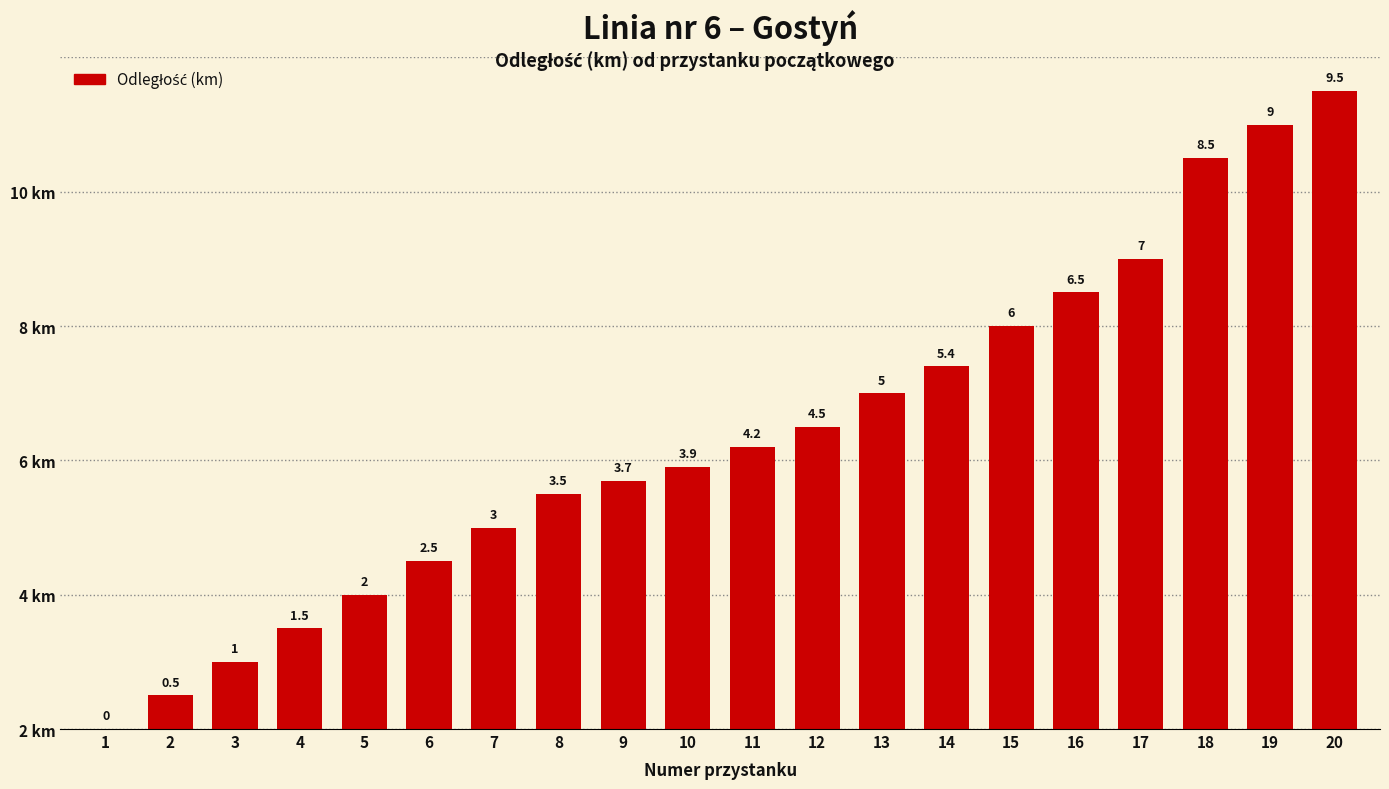

Are the bars horizontal?

No